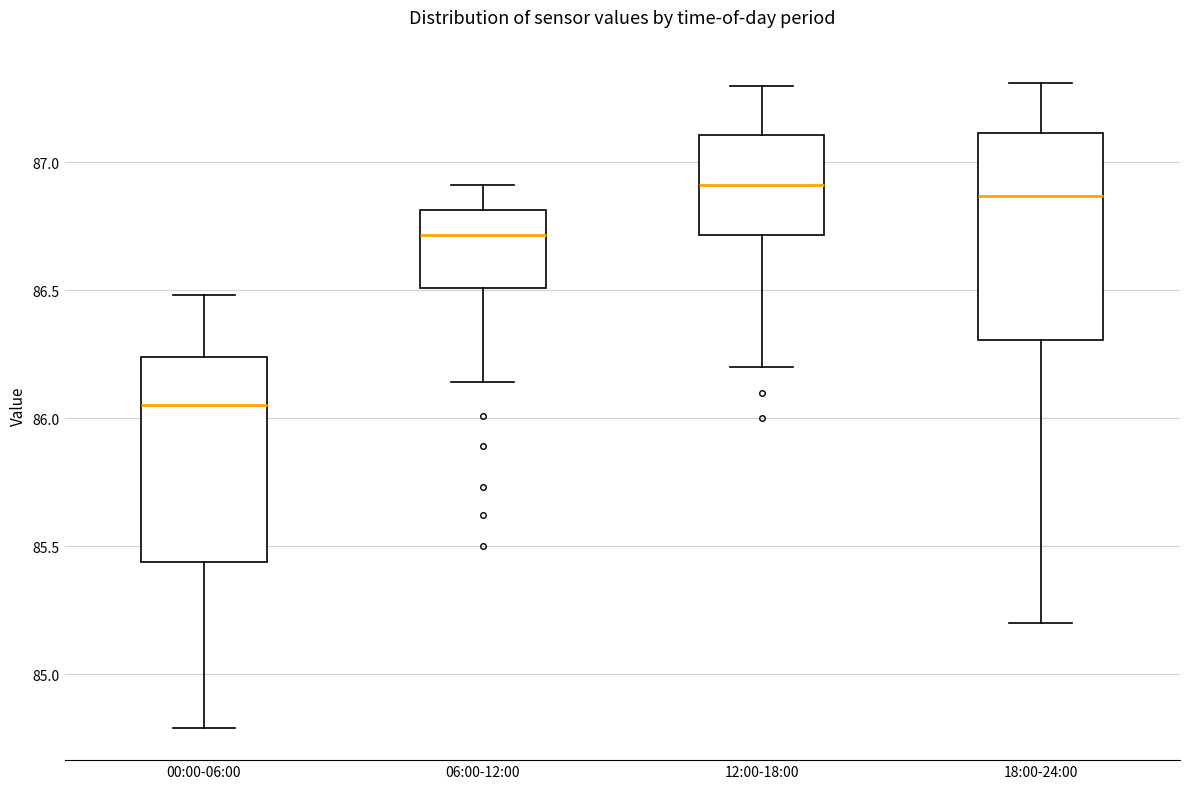

Where does the median line of the box for 06:00-12:00 sit on the y-axis? The values are not printed on the chart, so give them approximately, as read against the axis.

86.70